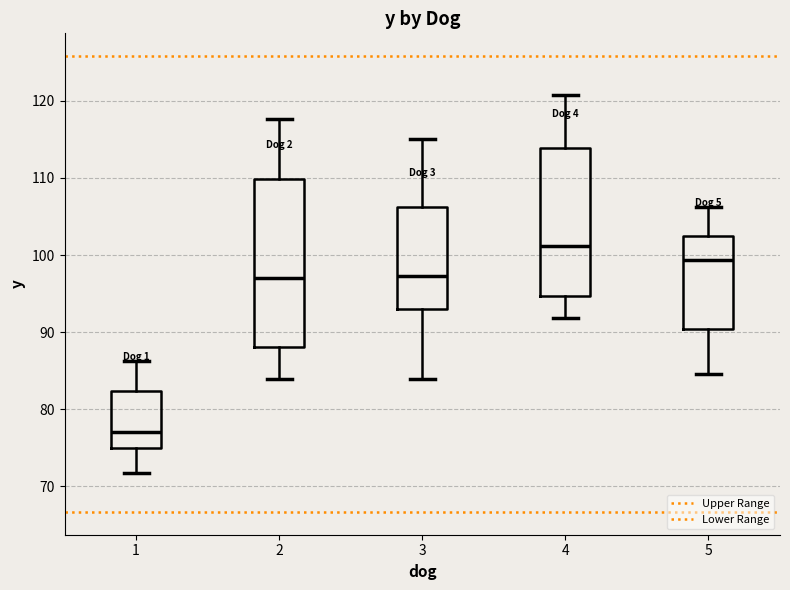

Reading left to right, transcribe this box plot: for each box, give where its median line is, the range the box spans, and where its two whiskers end, as read against the y-axis. The values are not printed on the chart, so give them approximately, as read against the axis.

1: median 77, box 75 to 82, whiskers 72 to 86
2: median 97, box 88 to 110, whiskers 84 to 118
3: median 97, box 93 to 106, whiskers 84 to 115
4: median 101, box 95 to 114, whiskers 92 to 121
5: median 99, box 90 to 102, whiskers 85 to 106